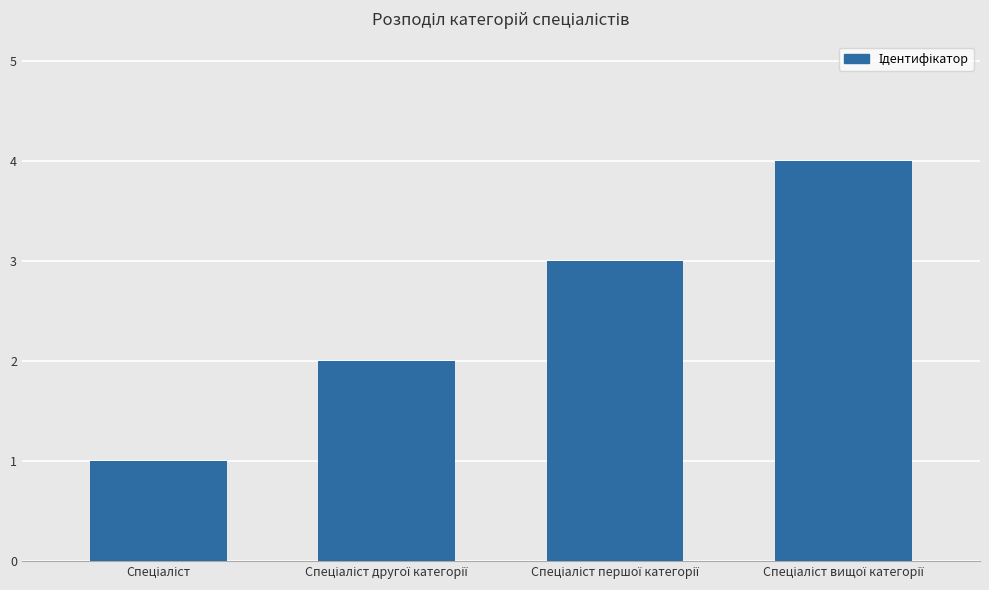

What is the maximum value shown in the chart?

4